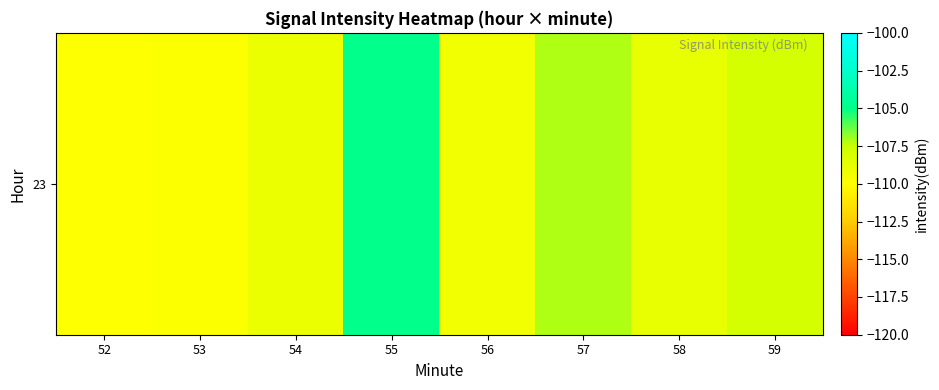

What is the difference between the maximum and minimum values?

5.1